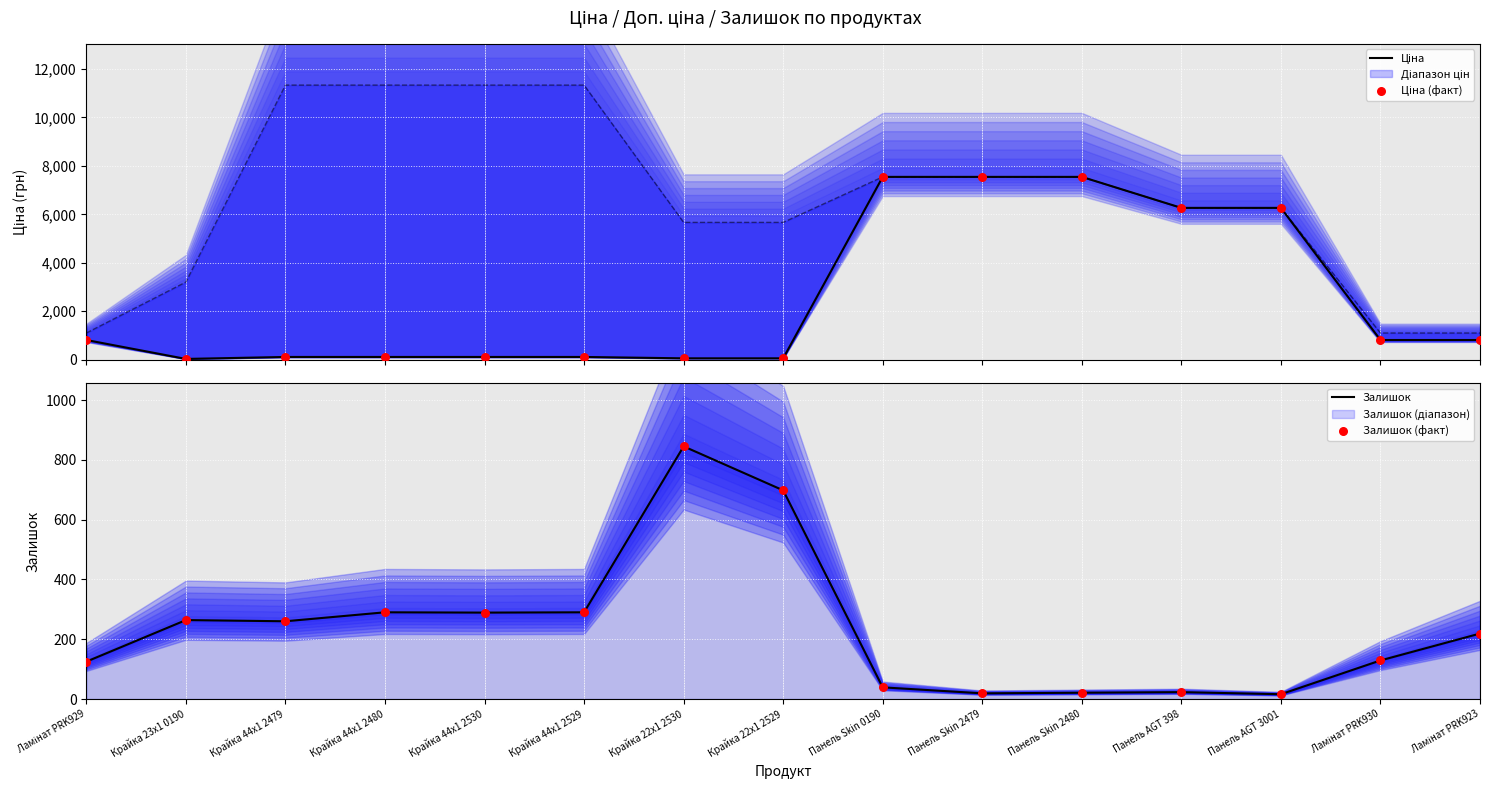

At which category is the sum across all series the highest?

Панель Skin 0190